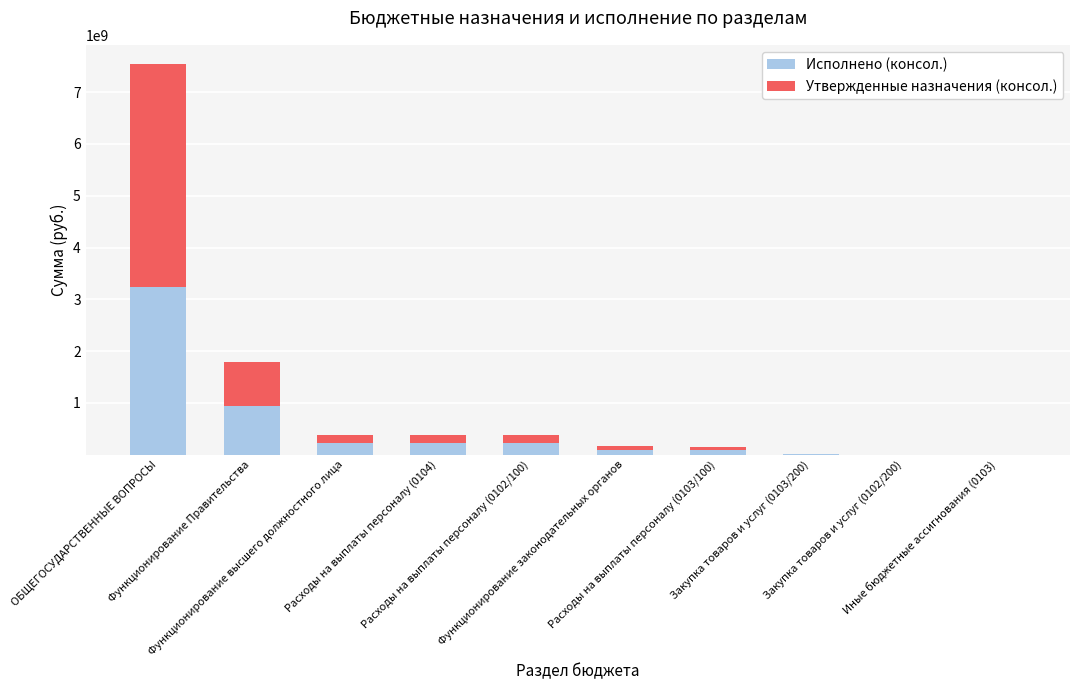

What is the maximum value for Исполнено (консол.)?

3233229040.3